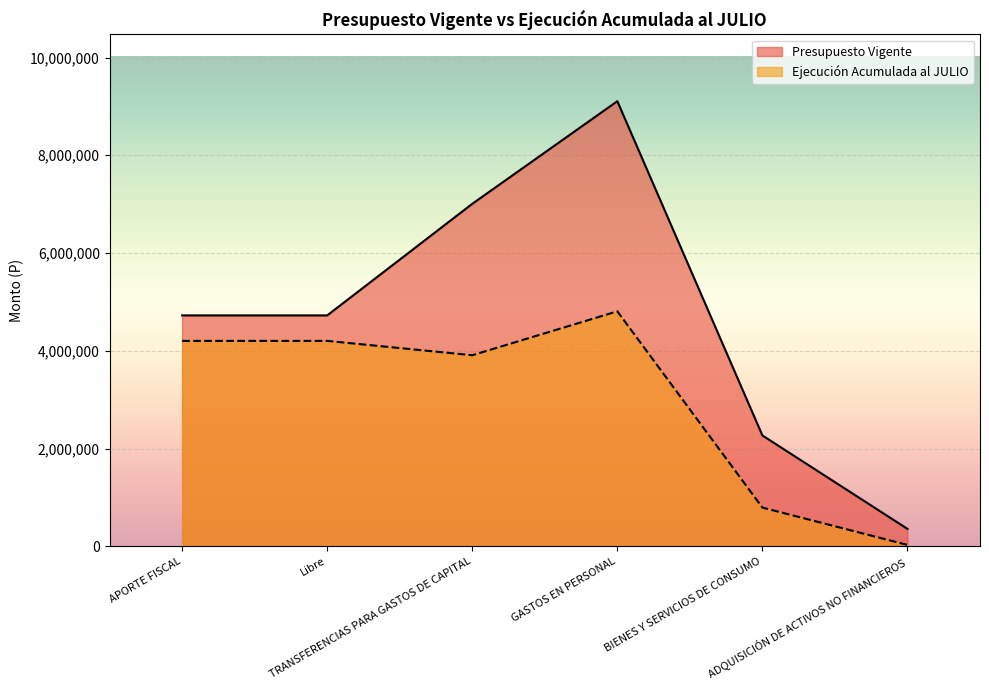

What is the label of the 2nd point from the right?

BIENES Y SERVICIOS DE CONSUMO